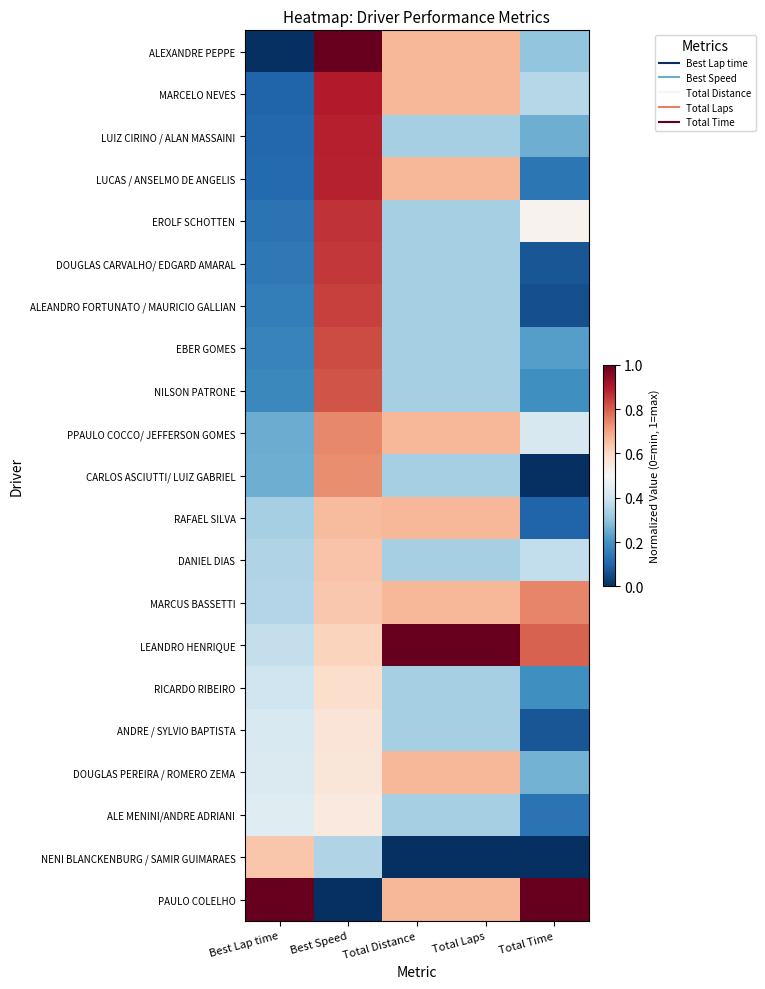

Reading left to right, transcribe all the data shown in this chart.

ALEXANDRE PEPPE: Best Lap time=0.0	Best Speed=1.0	Total Distance=0.7	Total Laps=0.7	Total Time=0.3
MARCELO NEVES: Best Lap time=0.1	Best Speed=0.9	Total Distance=0.7	Total Laps=0.7	Total Time=0.4
LUIZ CIRINO / ALAN MASSAINI: Best Lap time=0.1	Best Speed=0.9	Total Distance=0.3	Total Laps=0.3	Total Time=0.3
LUCAS / ANSELMO DE ANGELIS: Best Lap time=0.1	Best Speed=0.9	Total Distance=0.7	Total Laps=0.7	Total Time=0.1
EROLF SCHOTTEN: Best Lap time=0.1	Best Speed=0.9	Total Distance=0.3	Total Laps=0.3	Total Time=0.5
DOUGLAS CARVALHO/ EDGARD AMARAL: Best Lap time=0.1	Best Speed=0.9	Total Distance=0.3	Total Laps=0.3	Total Time=0.1
ALEANDRO FORTUNATO / MAURICIO GALLIAN: Best Lap time=0.2	Best Speed=0.8	Total Distance=0.3	Total Laps=0.3	Total Time=0.1
EBER GOMES: Best Lap time=0.2	Best Speed=0.8	Total Distance=0.3	Total Laps=0.3	Total Time=0.2
NILSON PATRONE: Best Lap time=0.2	Best Speed=0.8	Total Distance=0.3	Total Laps=0.3	Total Time=0.2
PPAULO COCCO/ JEFFERSON GOMES: Best Lap time=0.3	Best Speed=0.7	Total Distance=0.7	Total Laps=0.7	Total Time=0.4
CARLOS ASCIUTTI/ LUIZ GABRIEL: Best Lap time=0.3	Best Speed=0.7	Total Distance=0.3	Total Laps=0.3	Total Time=0.0
RAFAEL SILVA: Best Lap time=0.3	Best Speed=0.7	Total Distance=0.7	Total Laps=0.7	Total Time=0.1
DANIEL DIAS: Best Lap time=0.3	Best Speed=0.6	Total Distance=0.3	Total Laps=0.3	Total Time=0.4
MARCUS BASSETTI: Best Lap time=0.4	Best Speed=0.6	Total Distance=0.7	Total Laps=0.7	Total Time=0.7
LEANDRO HENRIQUE: Best Lap time=0.4	Best Speed=0.6	Total Distance=1.0	Total Laps=1.0	Total Time=0.8
RICARDO RIBEIRO: Best Lap time=0.4	Best Speed=0.6	Total Distance=0.3	Total Laps=0.3	Total Time=0.2
ANDRE / SYLVIO BAPTISTA: Best Lap time=0.4	Best Speed=0.6	Total Distance=0.3	Total Laps=0.3	Total Time=0.1
DOUGLAS PEREIRA / ROMERO ZEMA: Best Lap time=0.4	Best Speed=0.6	Total Distance=0.7	Total Laps=0.7	Total Time=0.3
ALE MENINI/ANDRE ADRIANI: Best Lap time=0.4	Best Speed=0.6	Total Distance=0.3	Total Laps=0.3	Total Time=0.1
NENI BLANCKENBURG / SAMIR GUIMARAES: Best Lap time=0.6	Best Speed=0.4	Total Distance=0.0	Total Laps=0.0	Total Time=0.0
PAULO COLELHO: Best Lap time=1.0	Best Speed=0.0	Total Distance=0.7	Total Laps=0.7	Total Time=1.0